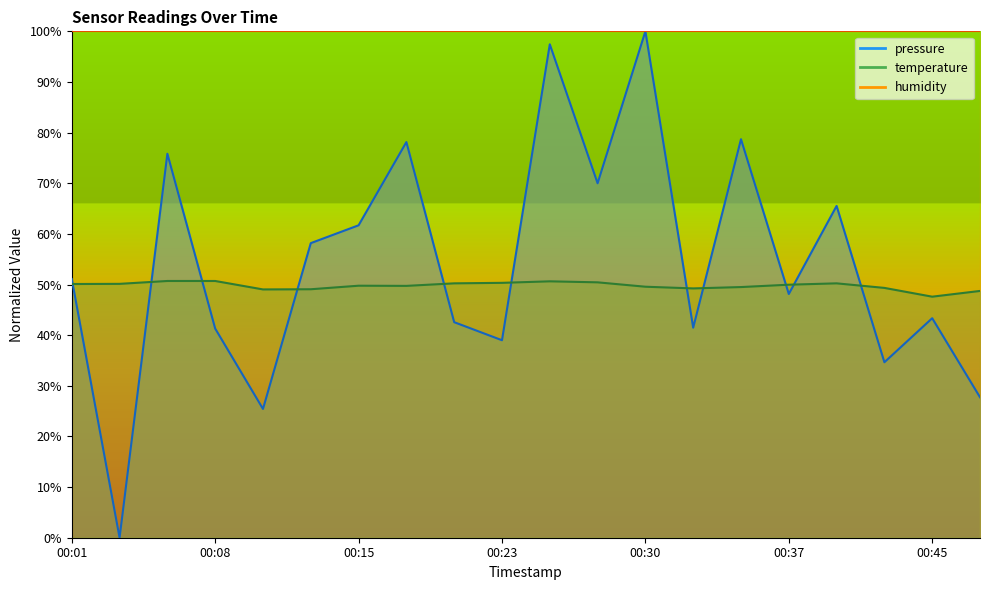

At which category does temperature reach its first local valley?

00:10